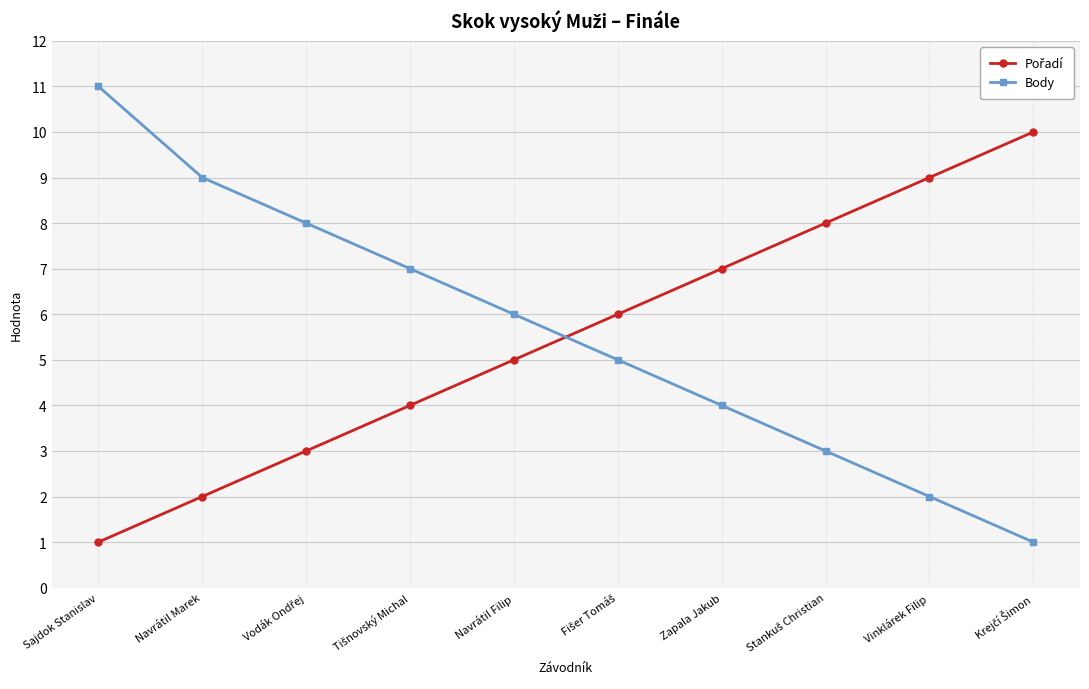

Does the chart have visible grid lines?

Yes